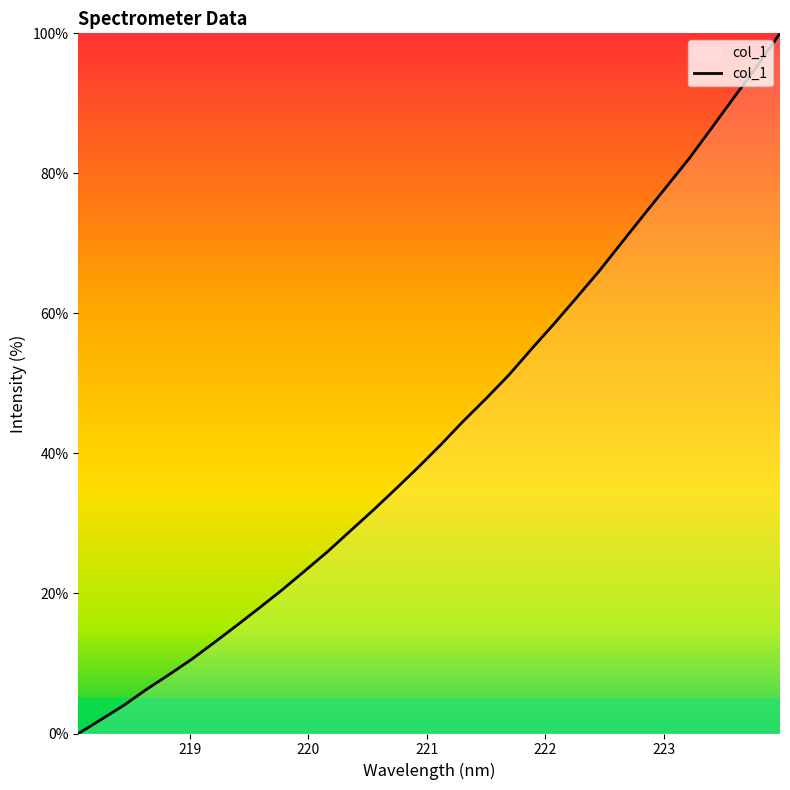

What is the greatest value displayed?

100.0